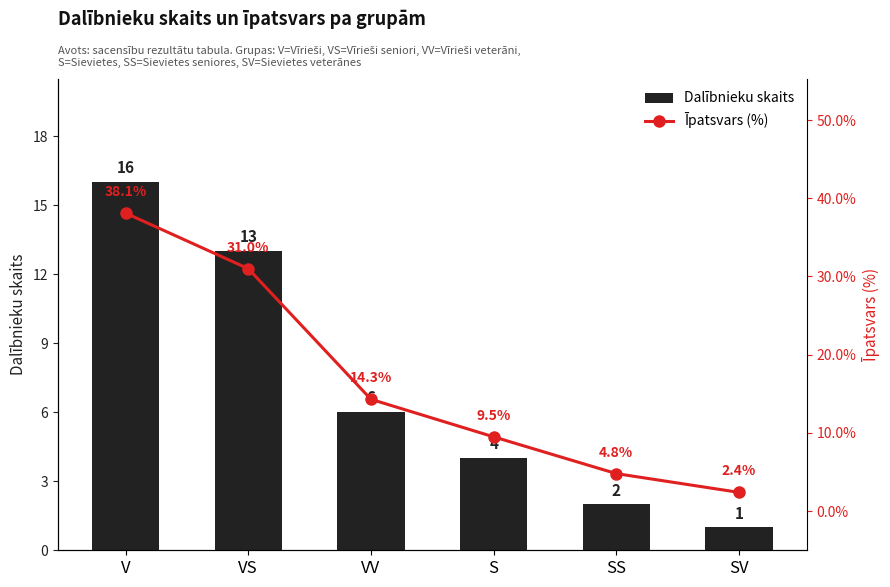

The Dalībnieku skaits series shows 2.0 at SS. True or false?

True